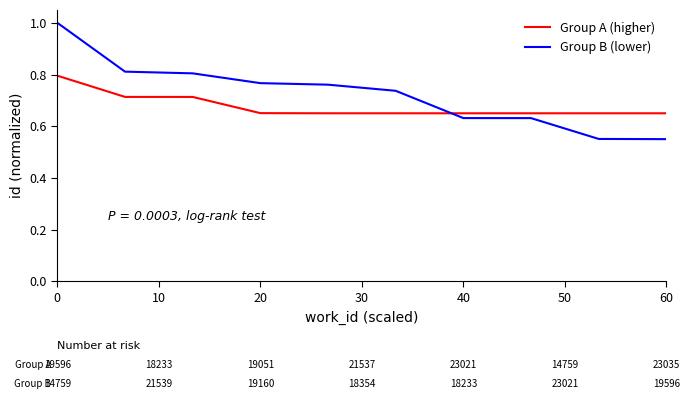

What is the greatest value displayed?

1.0